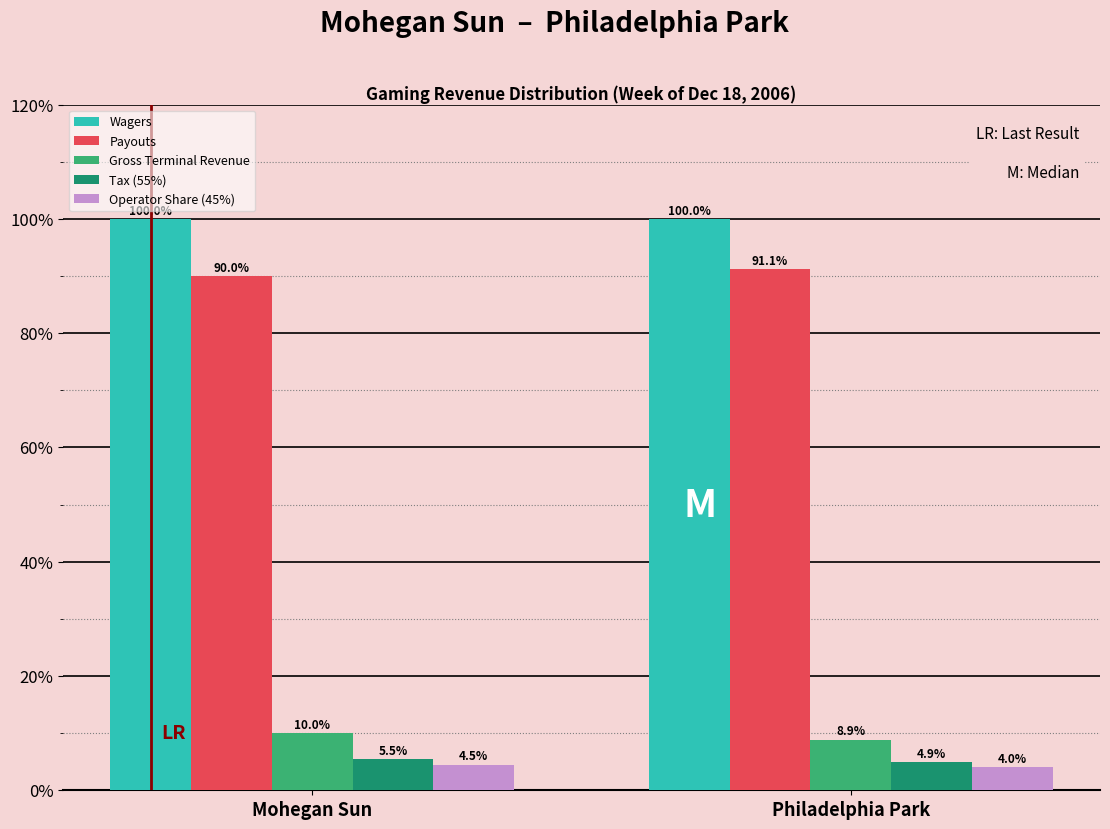

Reading right to left, extract all data points from this chart.

Wagers: 100.0	100.0
Payouts: 91.1	90.0
Gross Terminal Revenue: 8.9	10.0
Tax (55%): 4.9	5.5
Operator Share (45%): 4.0	4.5